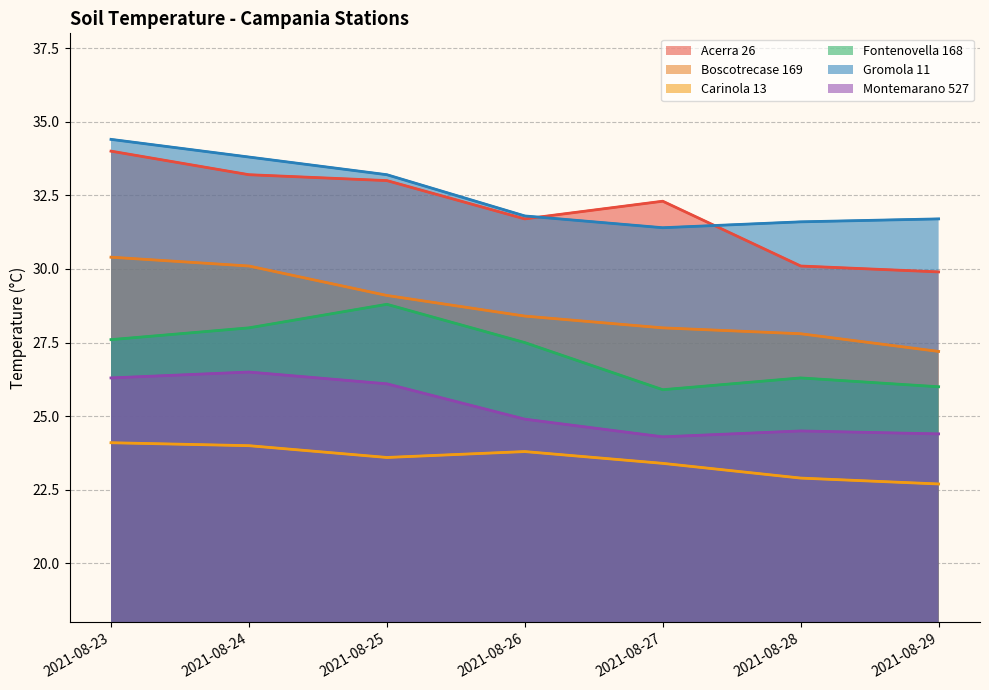

Reading left to right, what are all the values shown in this chart?

Acerra 26: 2021-08-23=34.0	2021-08-24=33.2	2021-08-25=33.0	2021-08-26=31.7	2021-08-27=32.3	2021-08-28=30.1	2021-08-29=29.9
Boscotrecase 169: 2021-08-23=30.4	2021-08-24=30.1	2021-08-25=29.1	2021-08-26=28.4	2021-08-27=28.0	2021-08-28=27.8	2021-08-29=27.2
Carinola 13: 2021-08-23=24.1	2021-08-24=24.0	2021-08-25=23.6	2021-08-26=23.8	2021-08-27=23.4	2021-08-28=22.9	2021-08-29=22.7
Fontenovella 168: 2021-08-23=27.6	2021-08-24=28.0	2021-08-25=28.8	2021-08-26=27.5	2021-08-27=25.9	2021-08-28=26.3	2021-08-29=26.0
Gromola 11: 2021-08-23=34.4	2021-08-24=33.8	2021-08-25=33.2	2021-08-26=31.8	2021-08-27=31.4	2021-08-28=31.6	2021-08-29=31.7
Montemarano 527: 2021-08-23=26.3	2021-08-24=26.5	2021-08-25=26.1	2021-08-26=24.9	2021-08-27=24.3	2021-08-28=24.5	2021-08-29=24.4